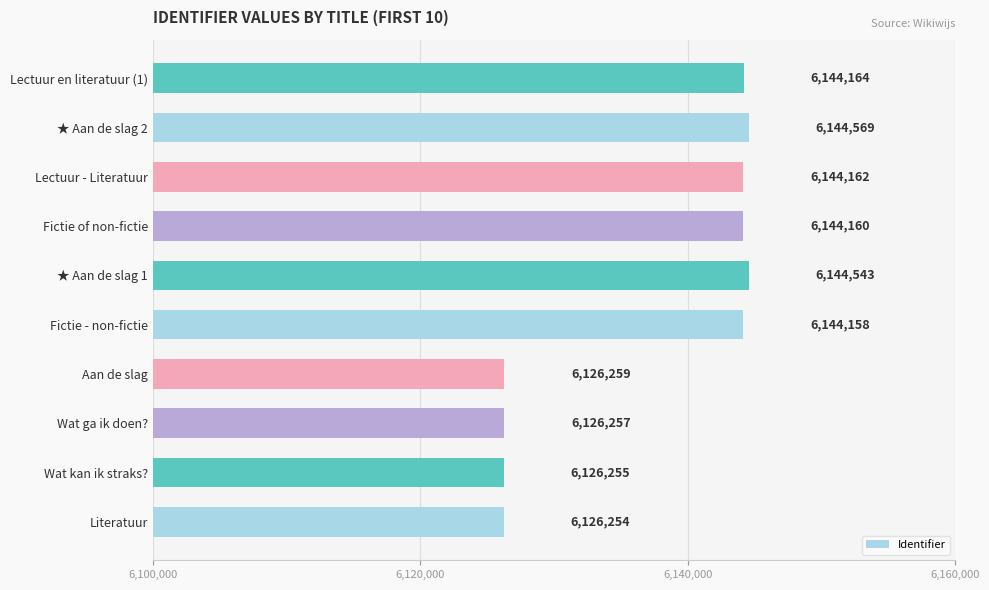

What is the approximate value at Lectuur en literatuur (1)?

6144164